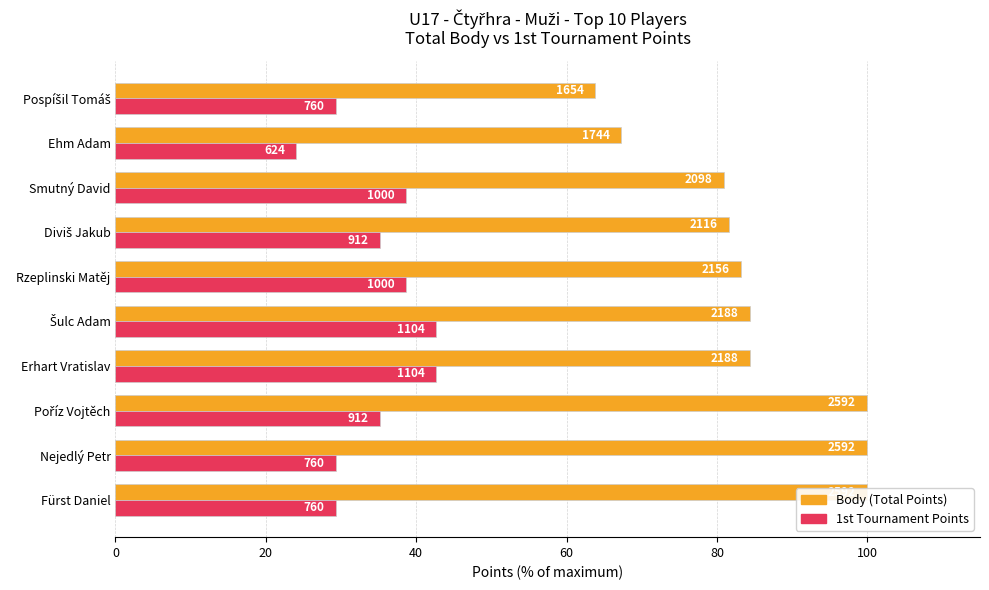

Is the value of 1st Tournament Points at Erhart Vratislav greater than the value of Body (Points) at Diviš Jakub?

No